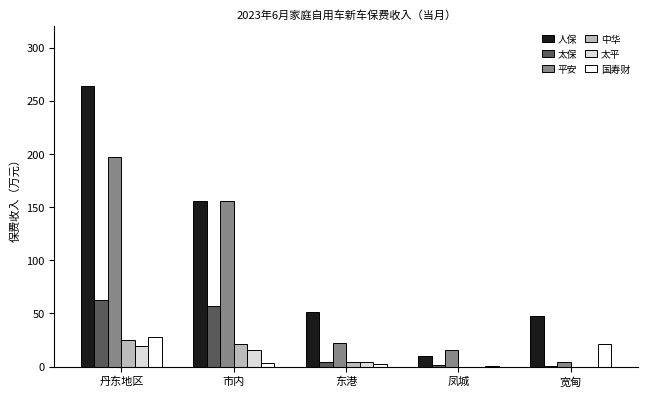

Is it true that 太平 equals 0.0 at 宽甸?

True